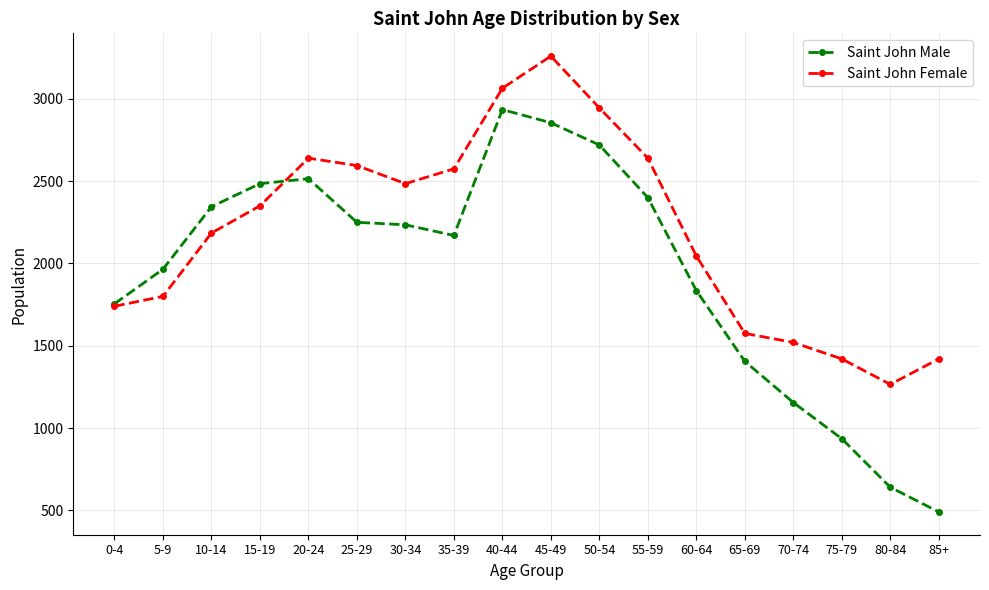

Read the Saint John Female value at 5-9.

1800